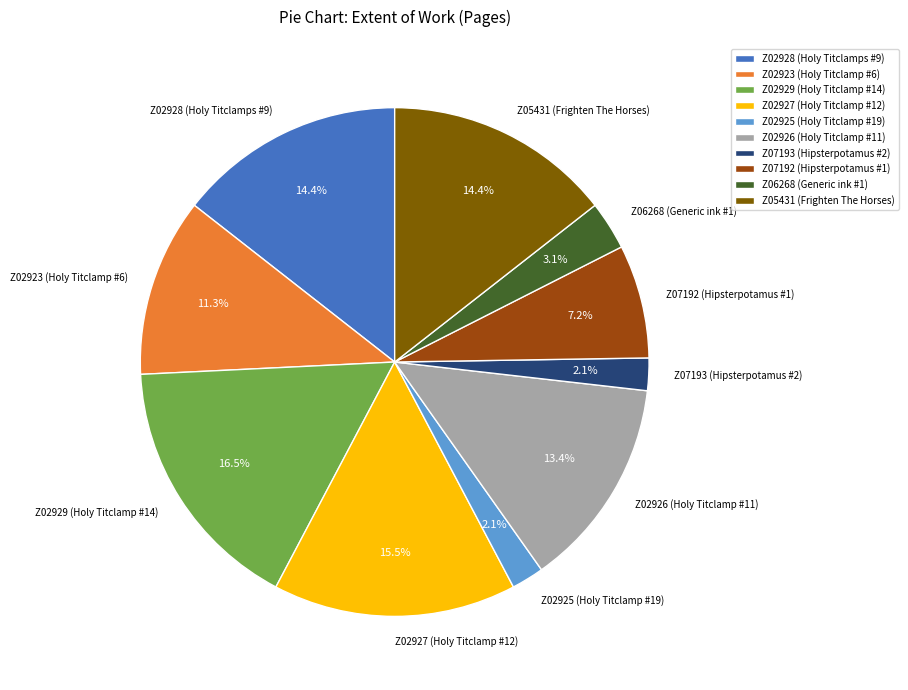

To the nearest percent, what is the difference between the largest and smallest slice percentages?

14%